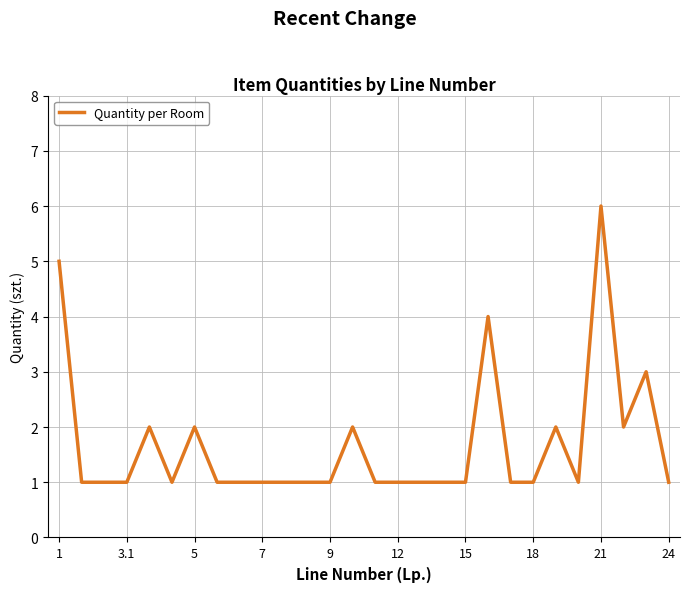

What is the difference between the maximum and minimum values?

5